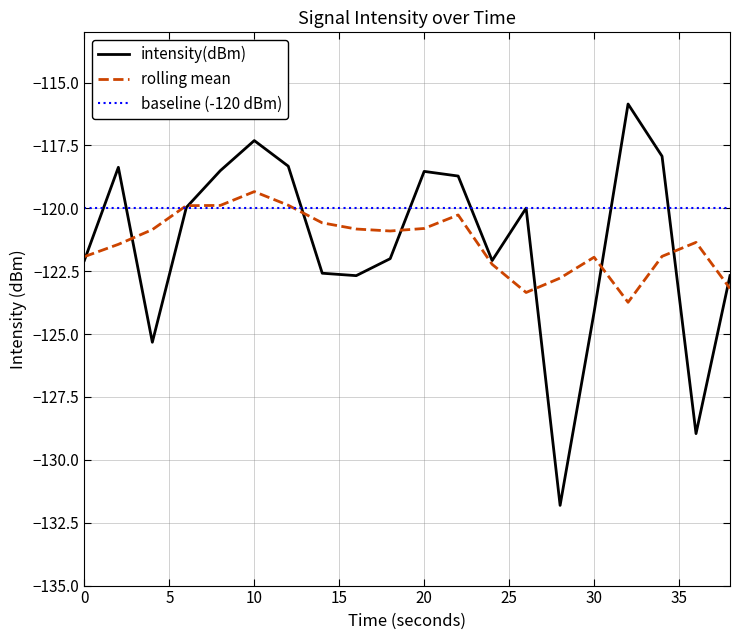

What is the lowest value of the baseline (-120 dBm) series?

-120.0